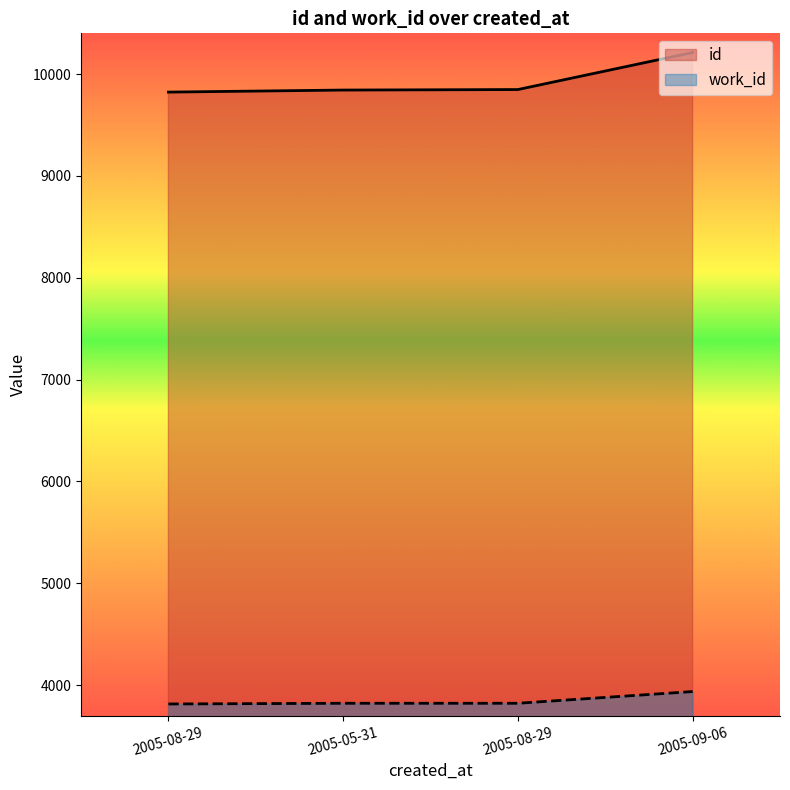

The value of work_id at 2005-08-29 is 1674. True or false?

False